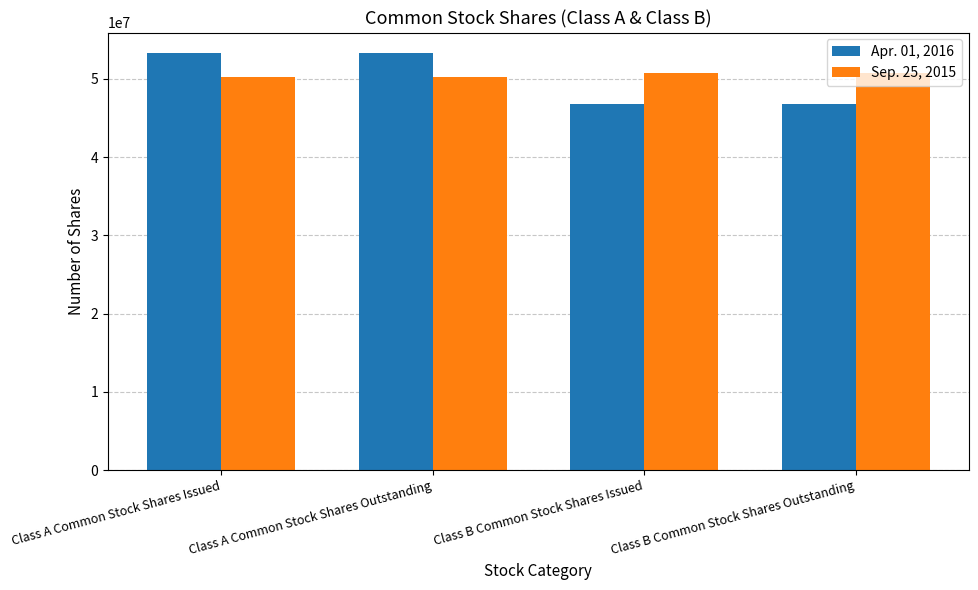

What is the sum of the Apr. 01, 2016 values at Class A Common Stock Shares Issued and Class A Common Stock Shares Outstanding?

106530192